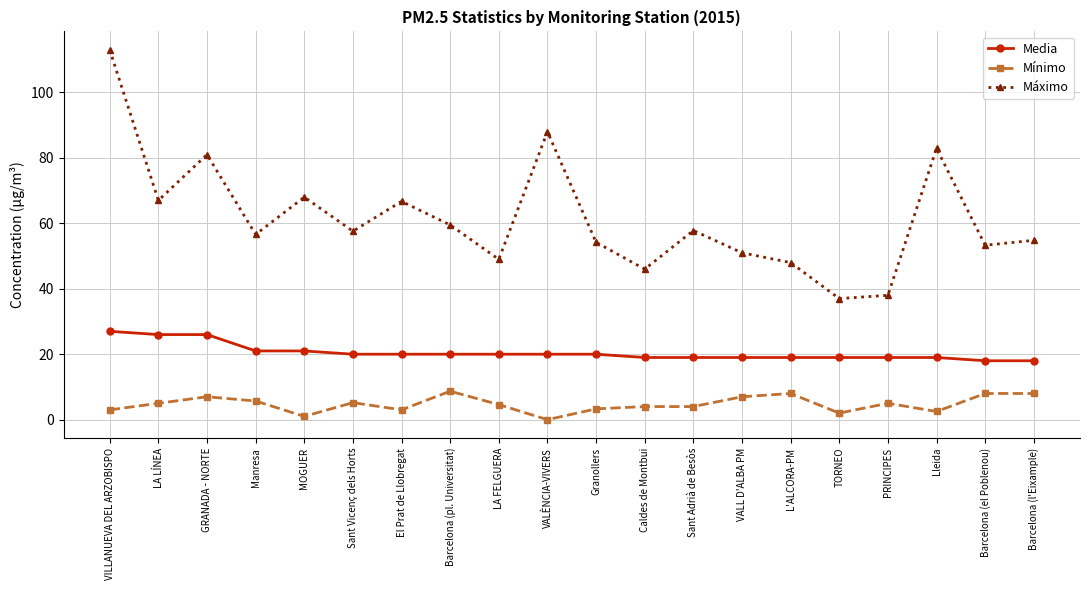

The value of Media at Barcelona (el Poblenou) is 30.2. True or false?

False